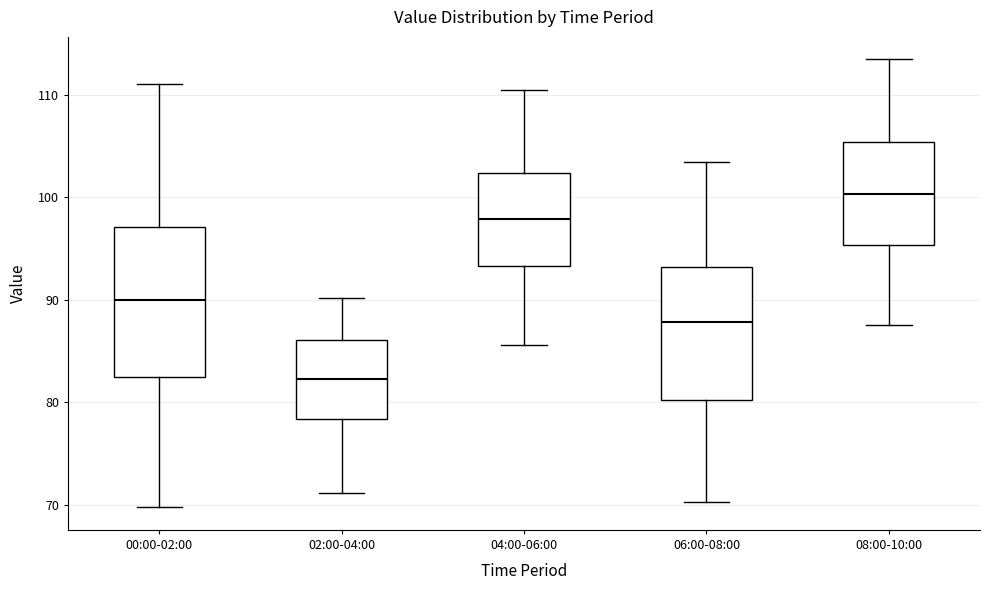

Reading left to right, read every box against the y-axis: the position of its median line, the range the box covers, and the ends of its whiskers. The values are not printed on the chart, so give them approximately, as read against the axis.

00:00-02:00: median 90, box 83 to 97, whiskers 70 to 111
02:00-04:00: median 82, box 78 to 86, whiskers 71 to 90
04:00-06:00: median 98, box 93 to 102, whiskers 86 to 110
06:00-08:00: median 88, box 80 to 93, whiskers 70 to 103
08:00-10:00: median 100, box 95 to 105, whiskers 88 to 113